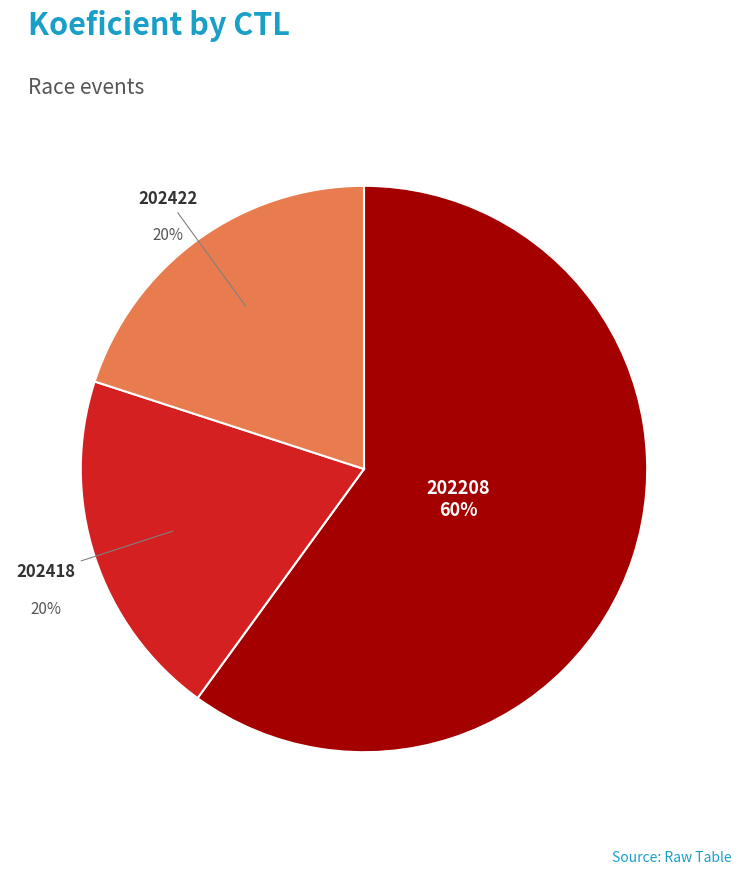

How many slices are in this pie chart?

3